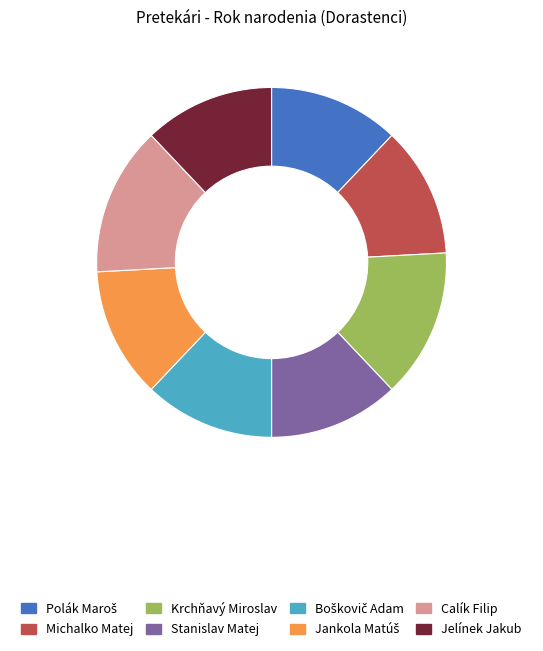

Does Michalko Matej account for over 50% of the chart?

No